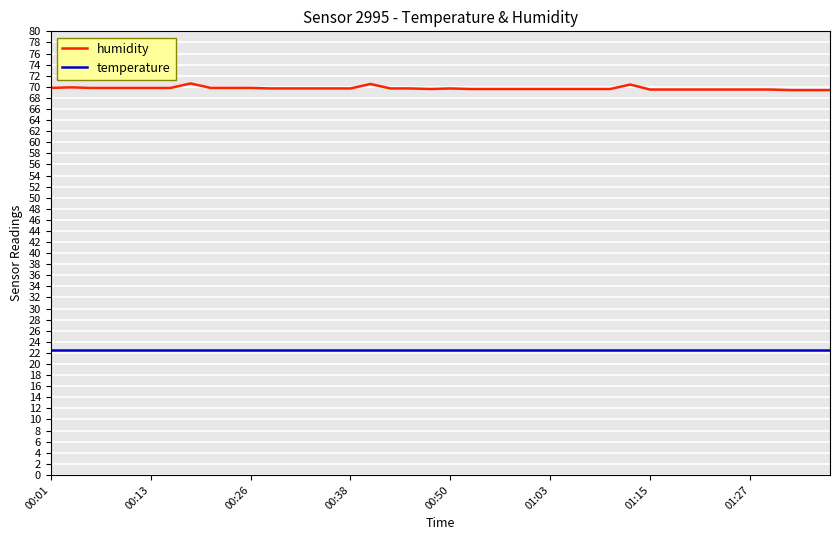

True or false: humidity and temperature cross at least once.

False